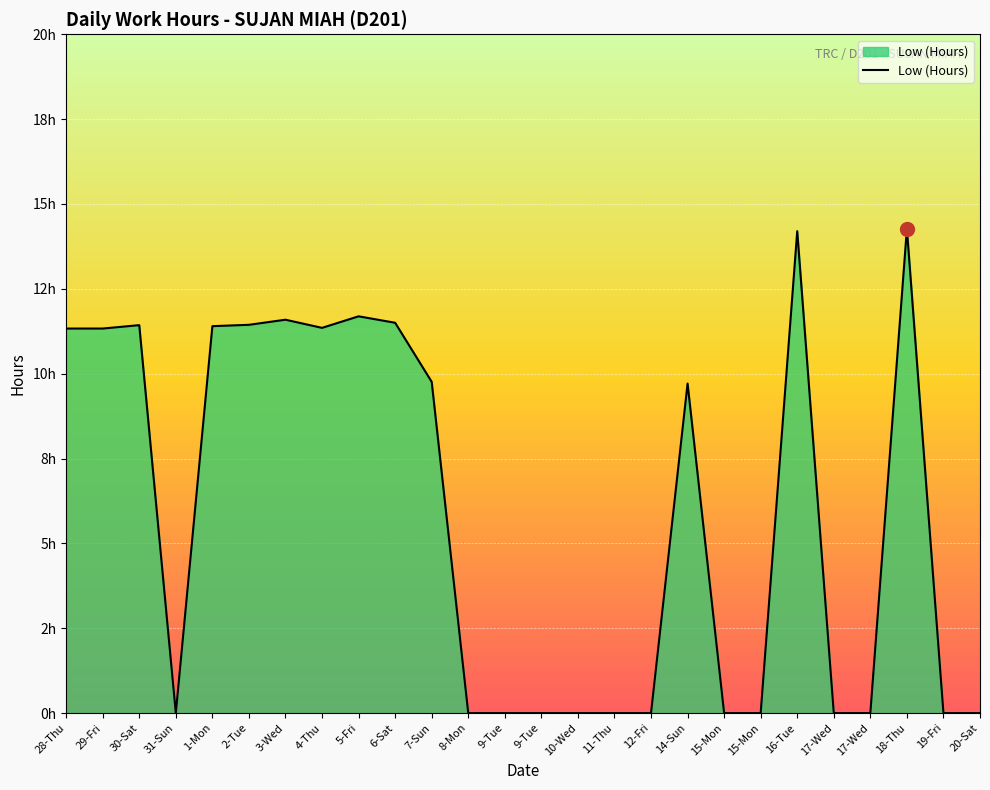

Reading left to right, what are all the values shown in this chart?

11.3	11.3	11.4	0.0	11.4	11.4	11.6	11.3	11.7	11.5	9.8	0.0	0.0	0.0	0.0	0.0	0.0	9.7	0.0	0.0	14.2	0.0	0.0	14.3	0.0	0.0